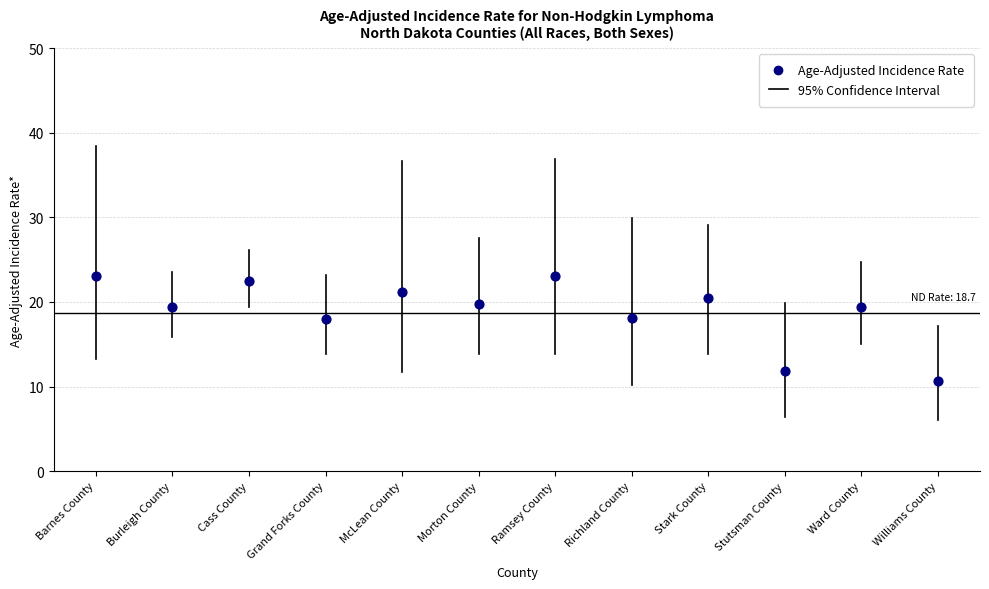

What is the average Y value?

19.0